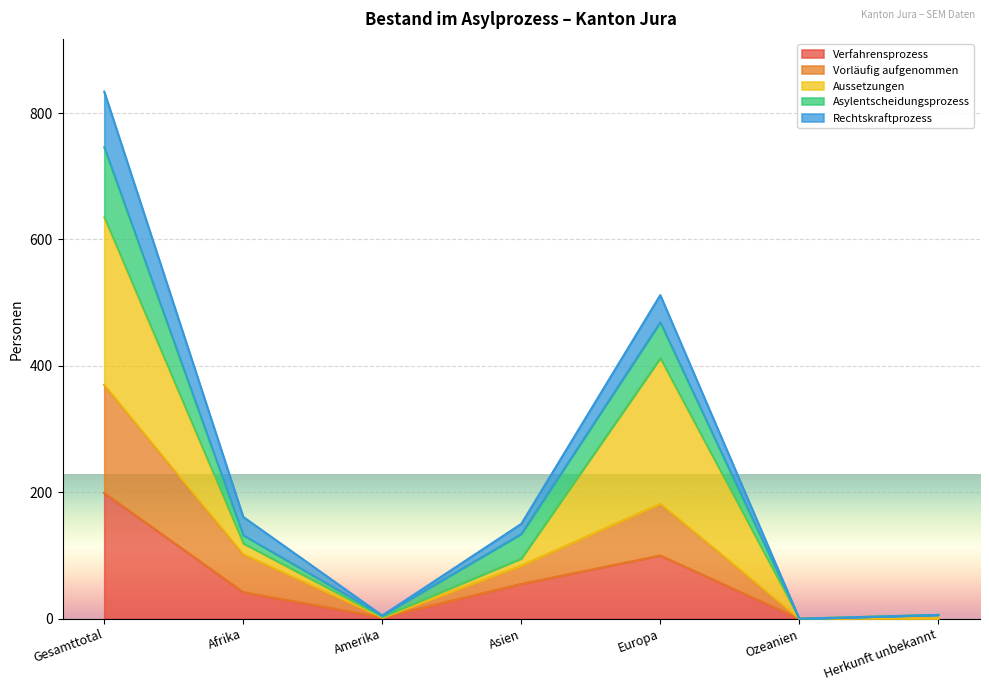

What is the label of the 7th point from the left?

Herkunft unbekannt